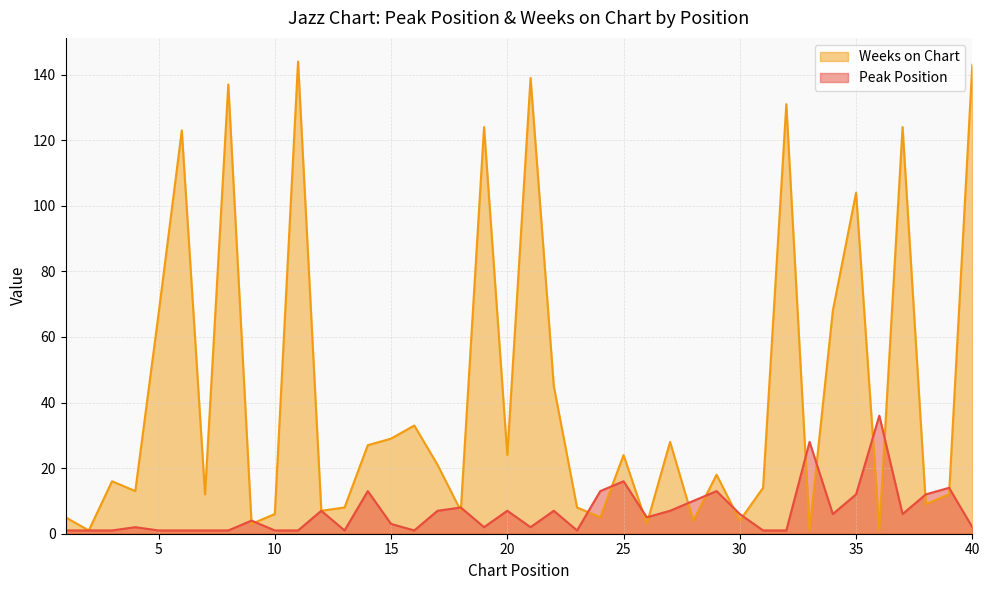

Is it true that Weeks on Chart equals 14 at 31?

True